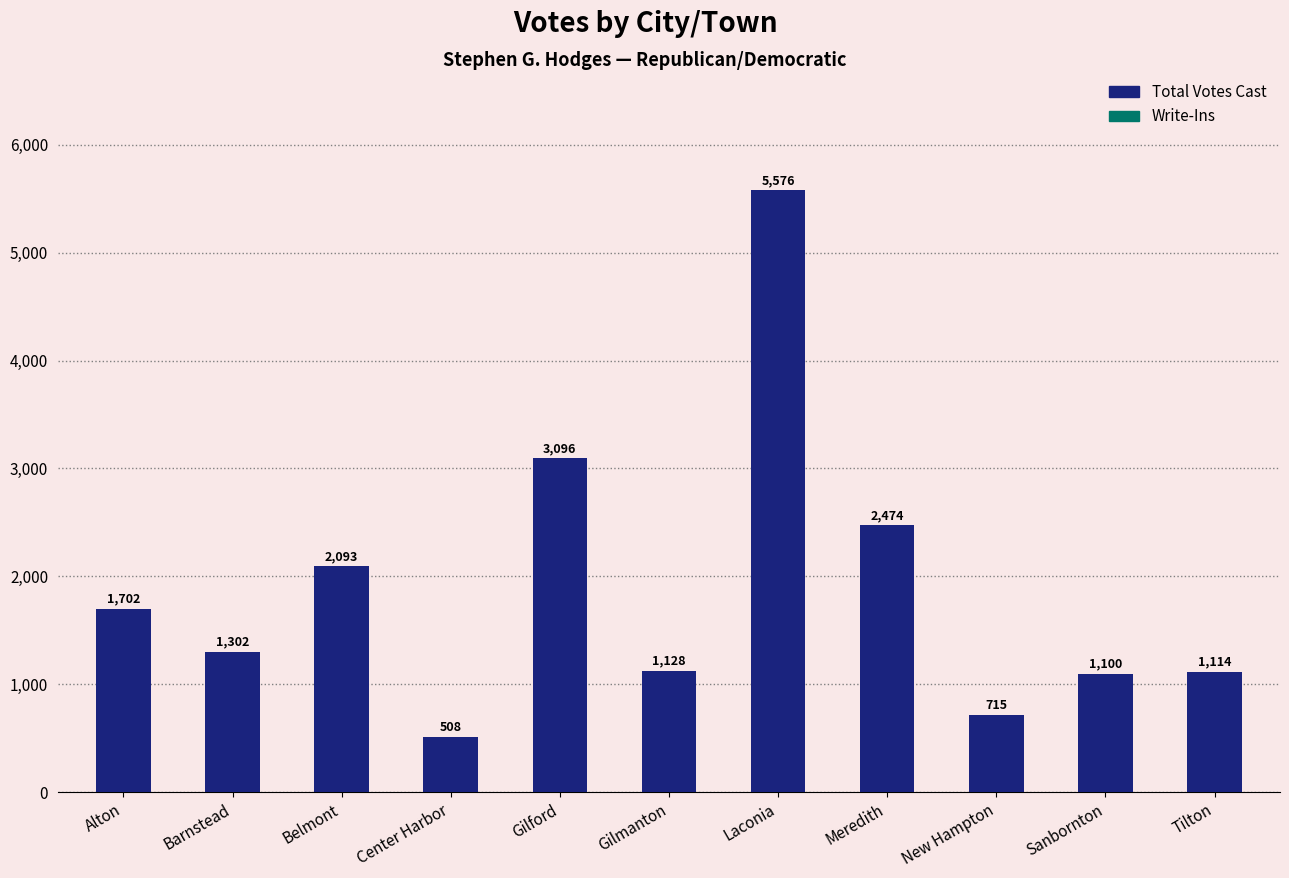

What is the maximum value shown in the chart?

5576